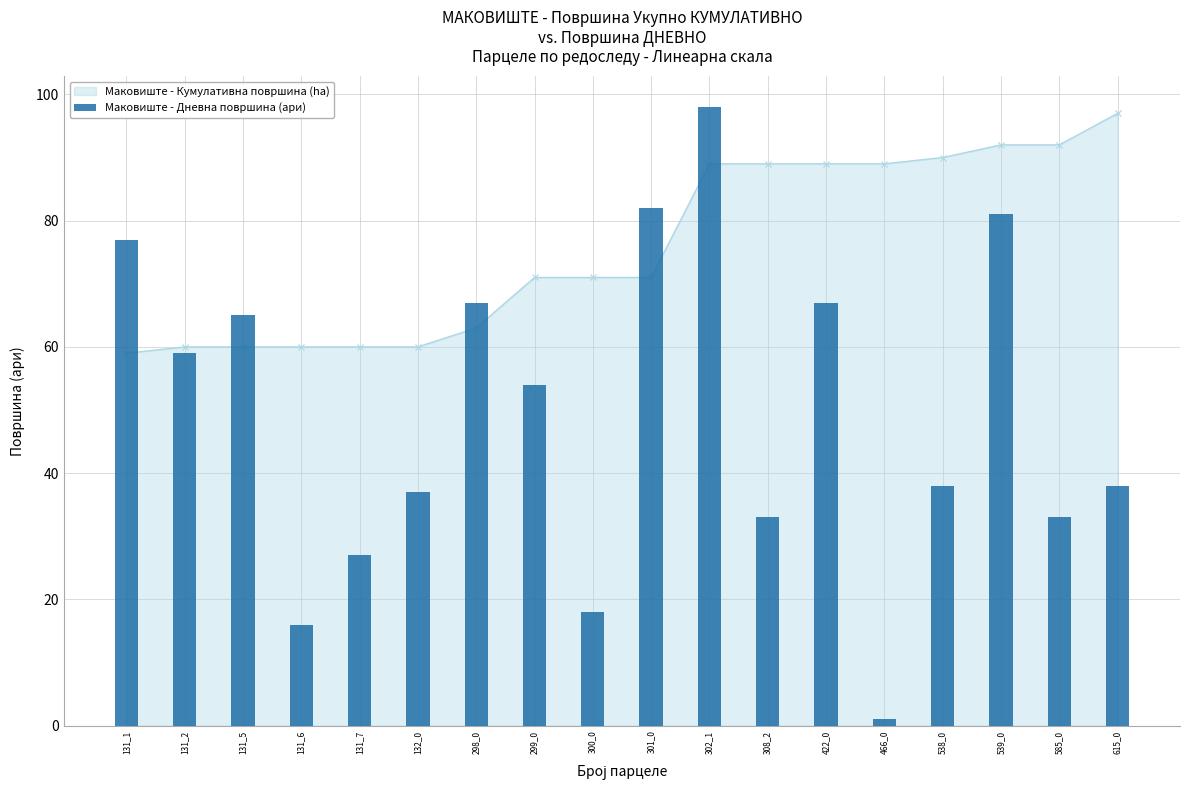

Which category has the lowest value across all series?

466_0